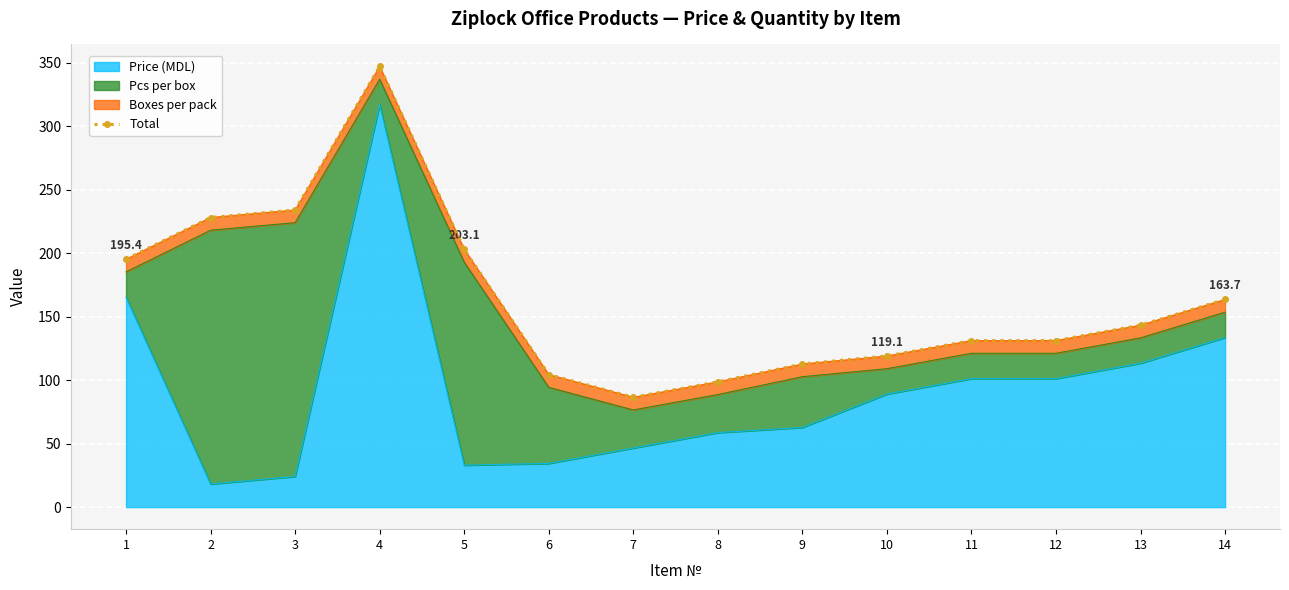

Read the value at 1.

195.4